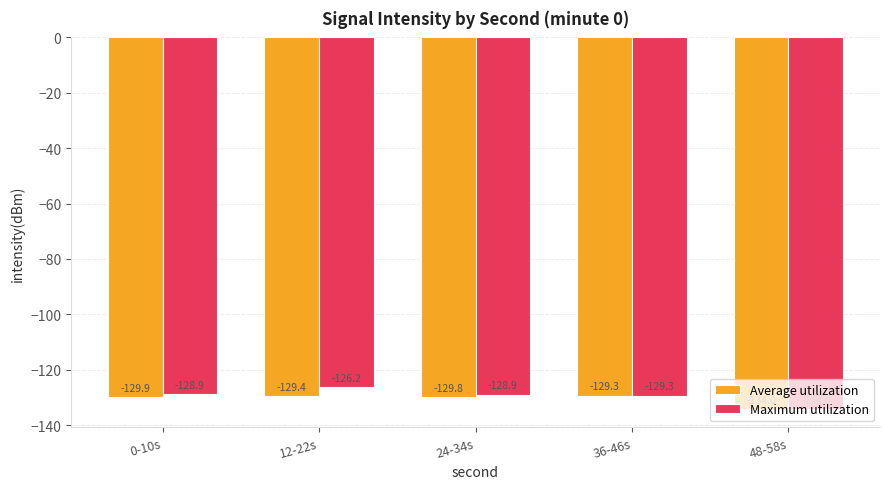

What is the difference between the second highest and second lowest values in the Maximum utilization series?

0.4